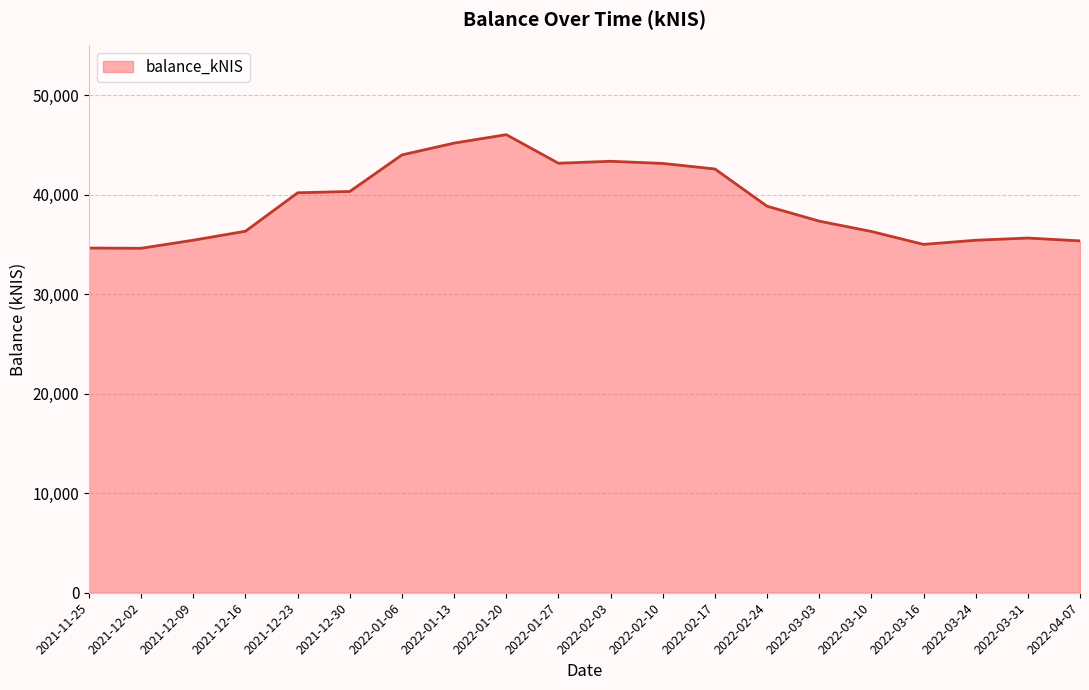

How many lines are shown in the chart?

1